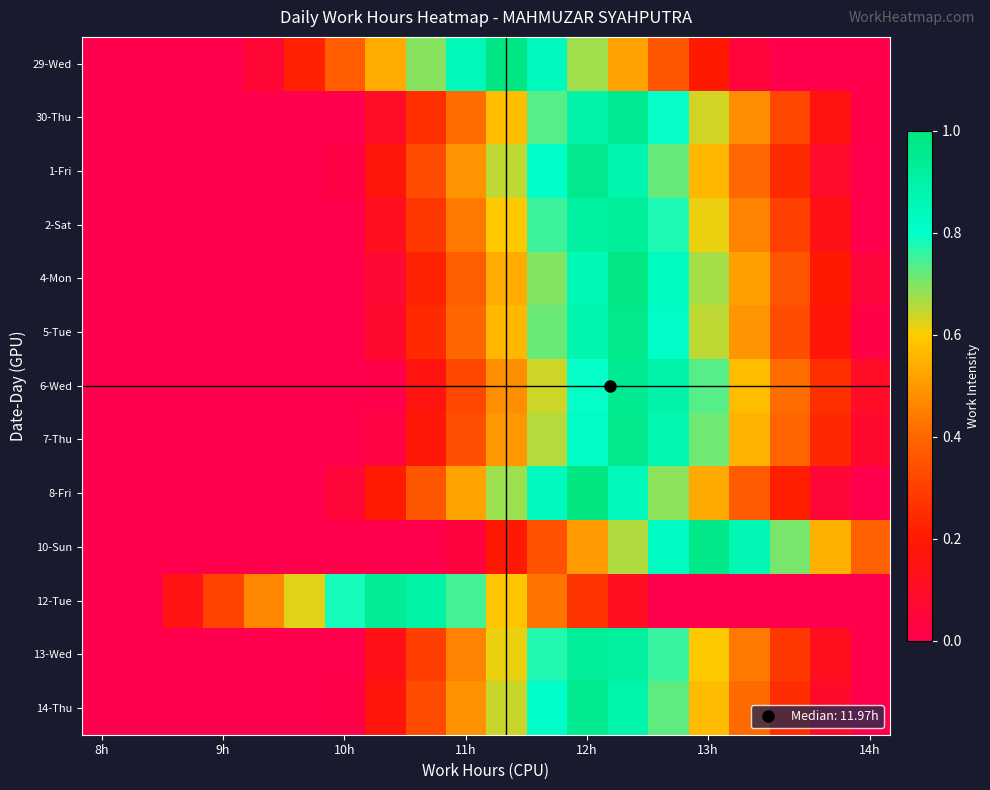

What is the maximum value shown in the chart?

1.0